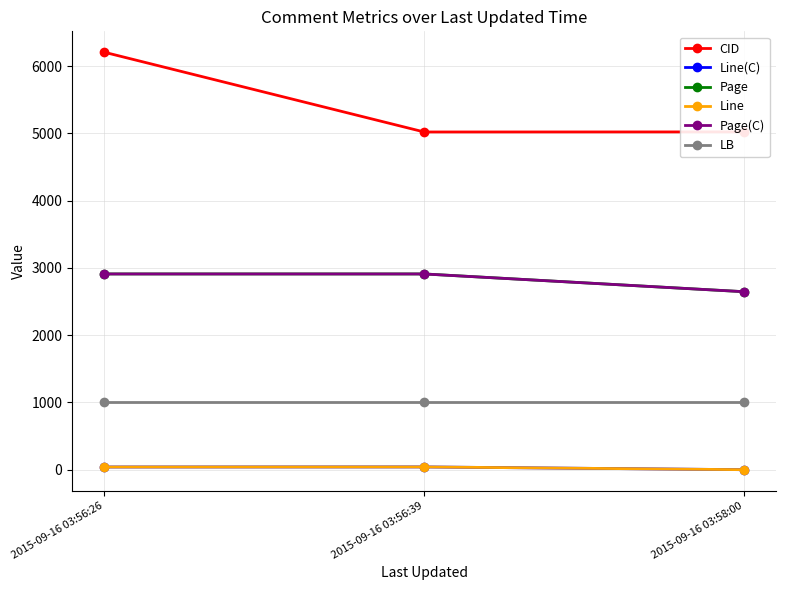

Does the chart display data point markers on the line(s)?

Yes